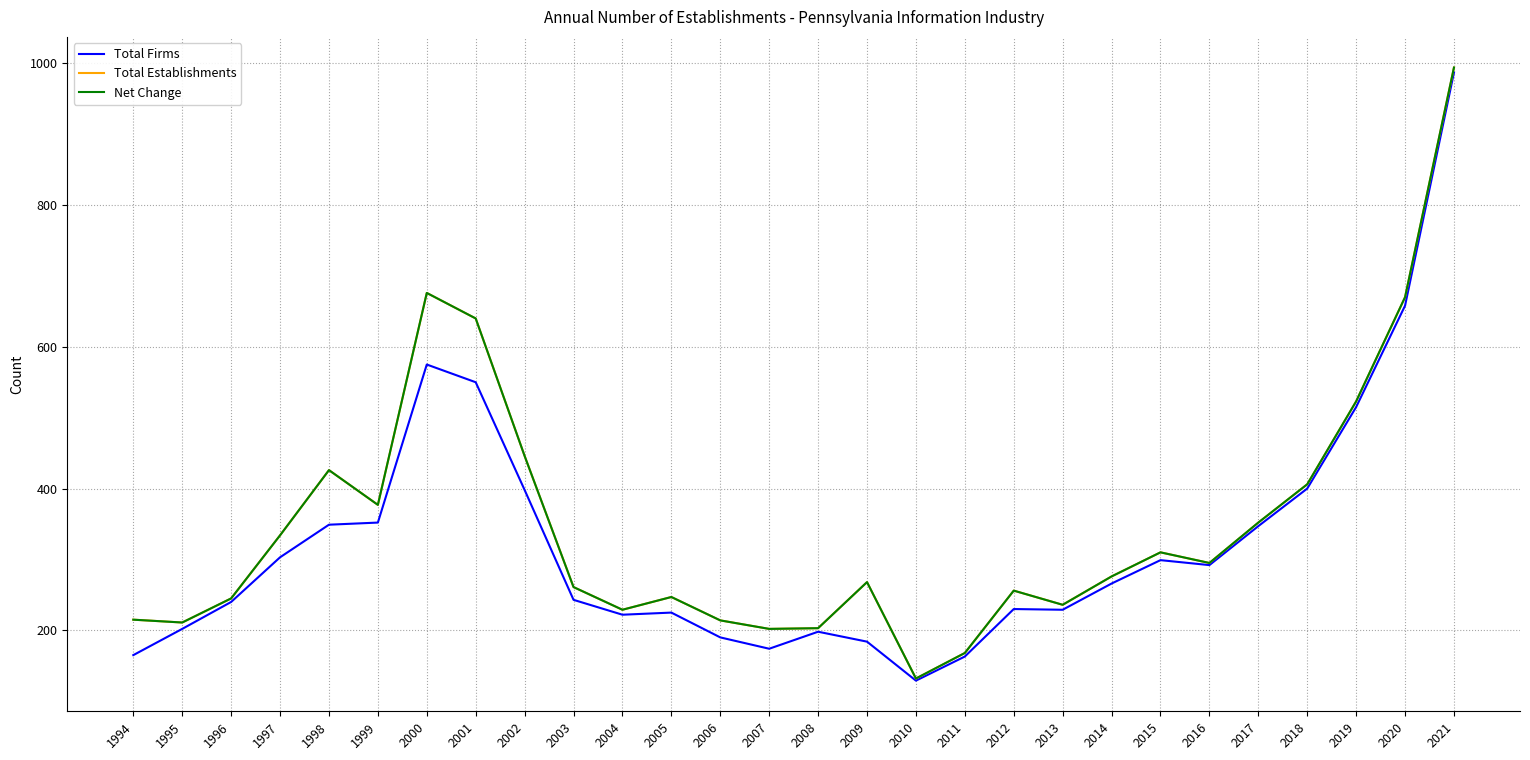

Does the chart have visible grid lines?

Yes